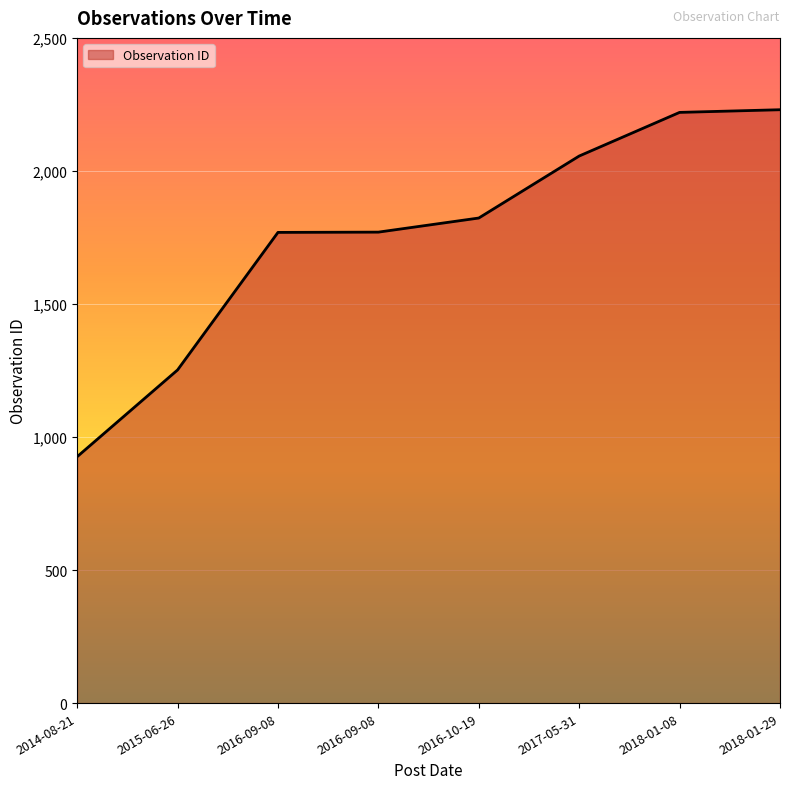

True or false: the data shows 1769 at 2016-09-08.

True